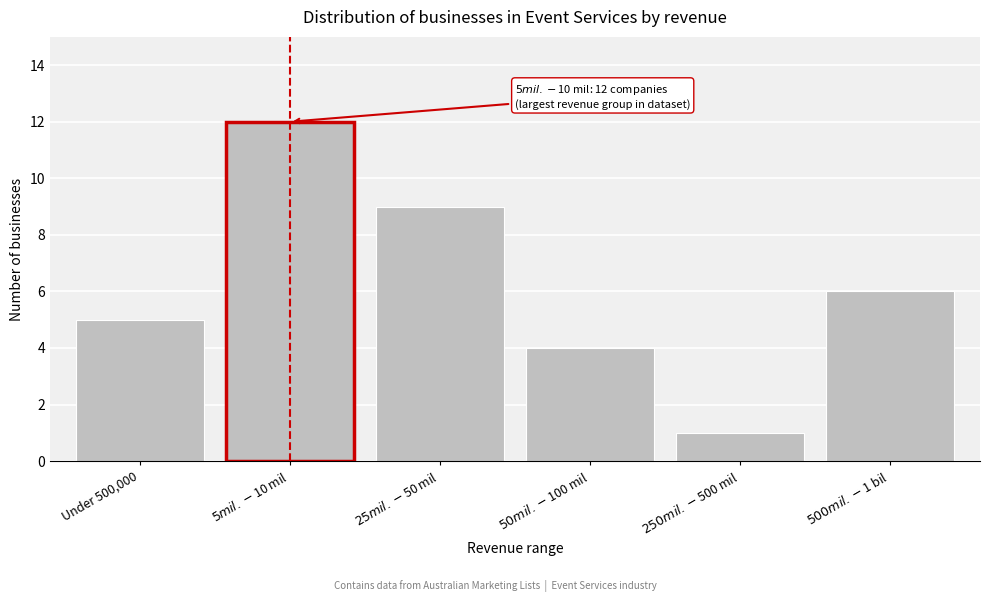

Reading left to right, list all the values displayed in this chart.

5	12	9	4	1	6